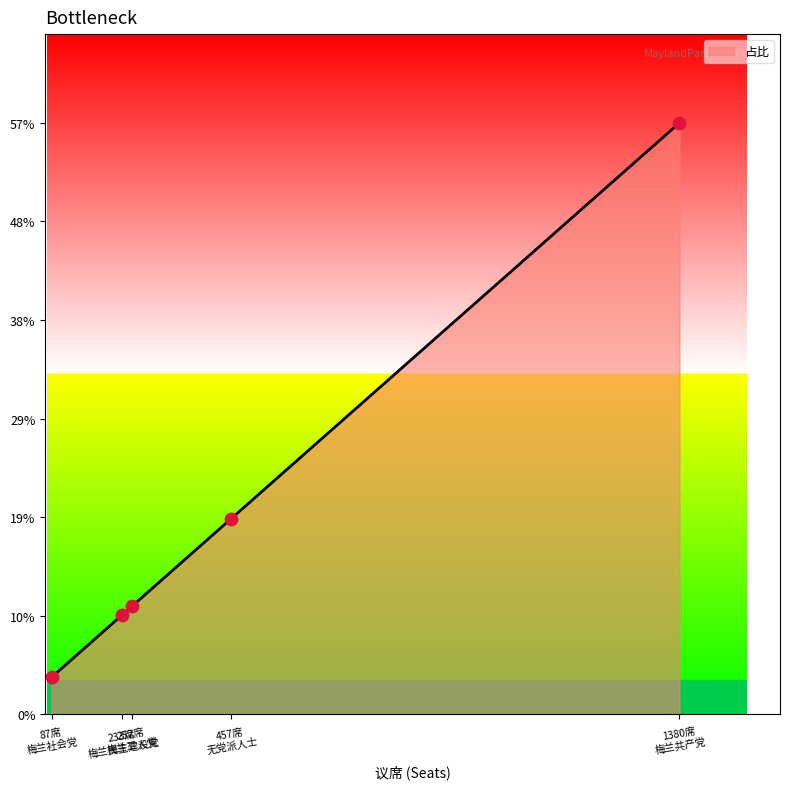

Is this an area chart (filled region under the line)?

Yes